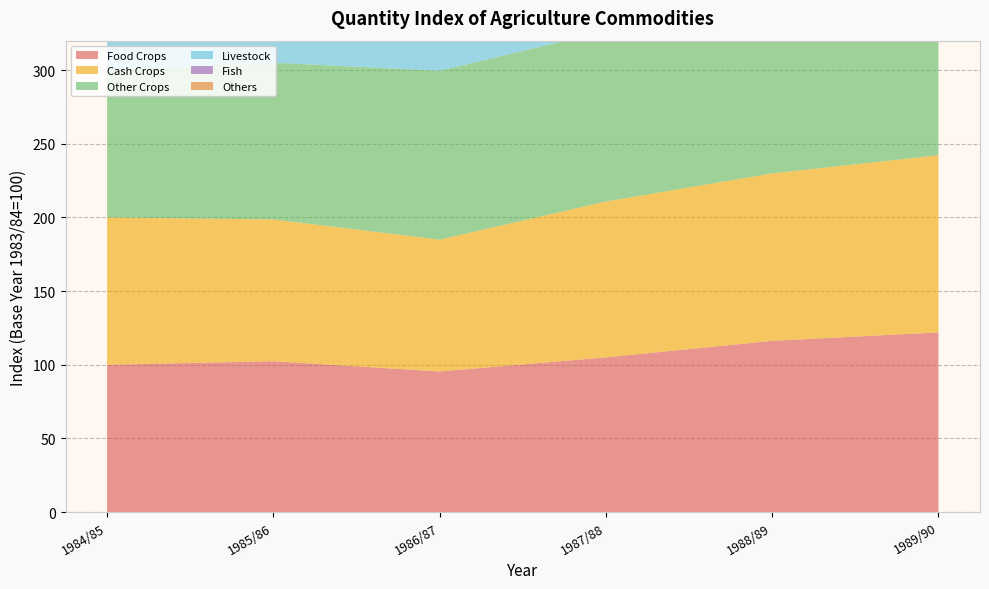

Reading left to right, what are all the values shown in this chart?

Food Crops: 1984/85=100.0	1985/86=102.4	1986/87=95.4	1987/88=105.0	1988/89=116.2	1989/90=122.0
Cash Crops: 1984/85=100.0	1985/86=96.2	1986/87=89.5	1987/88=105.8	1988/89=113.7	1989/90=120.3
Other Crops: 1984/85=100.0	1985/86=106.4	1986/87=114.6	1987/88=115.6	1988/89=121.2	1989/90=135.4
Livestock: 1984/85=100.0	1985/86=101.9	1986/87=103.7	1987/88=108.9	1988/89=112.1	1989/90=117.2
Fish: 1984/85=100.0	1985/86=177.5	1986/87=201.5	1987/88=227.5	1988/89=233.3	1989/90=250.1
Others: 1984/85=100.0	1985/86=101.8	1986/87=106.3	1987/88=108.3	1988/89=110.0	1989/90=113.3